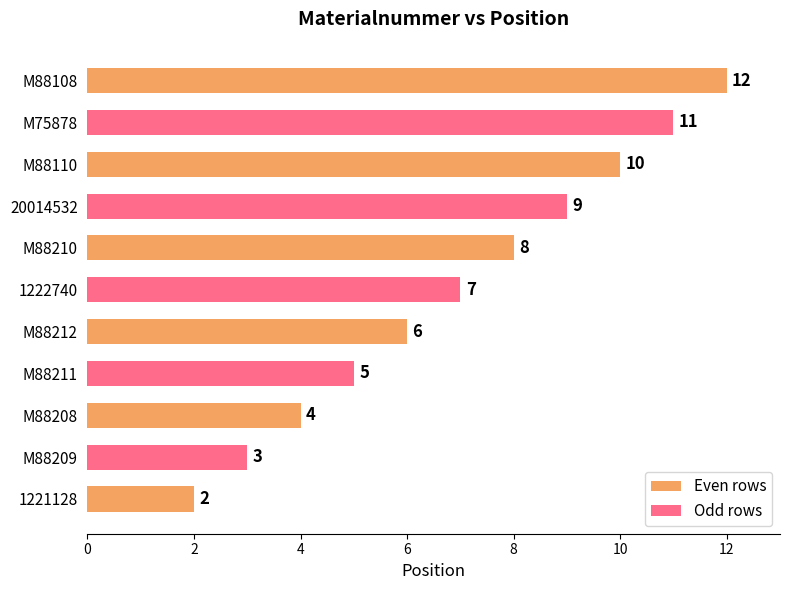

How many data points are less than 7?

5